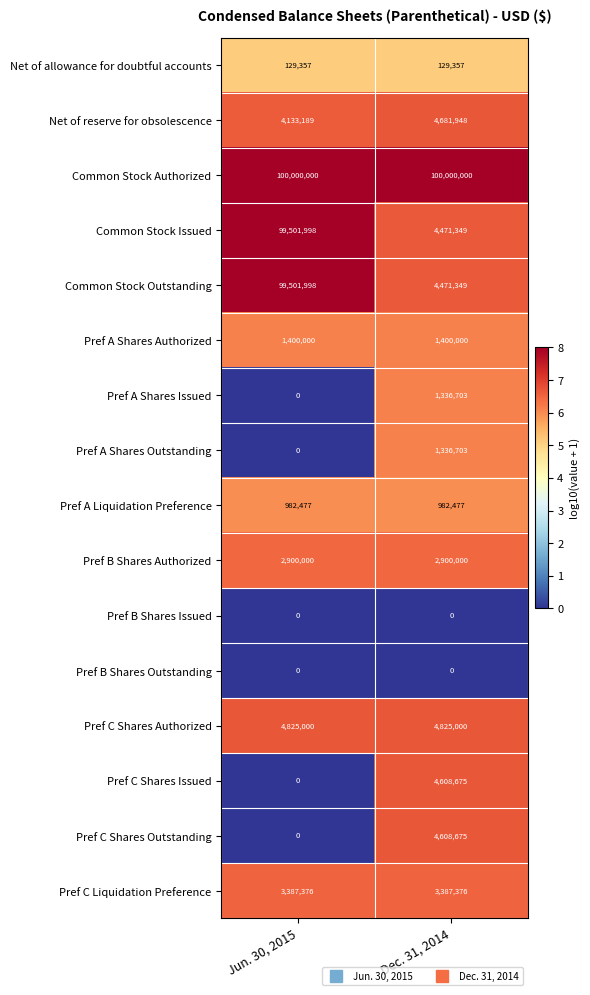

At which label is Pref C Shares Outstanding closest to 2304337?

Jun. 30, 2015